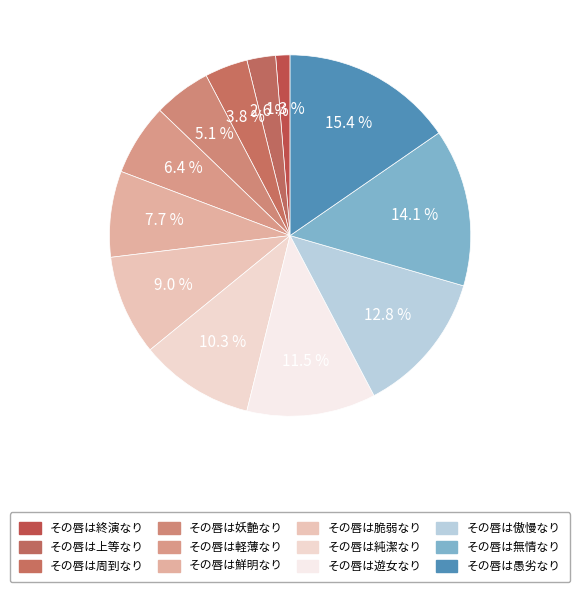

The その唇は鮮明なり slice represents 8% of the pie. True or false?

True